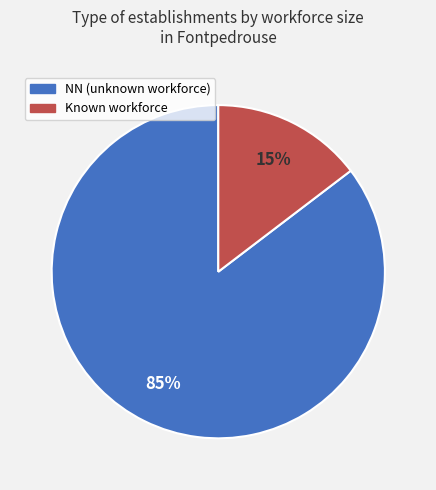

How many segments does this pie chart have?

2